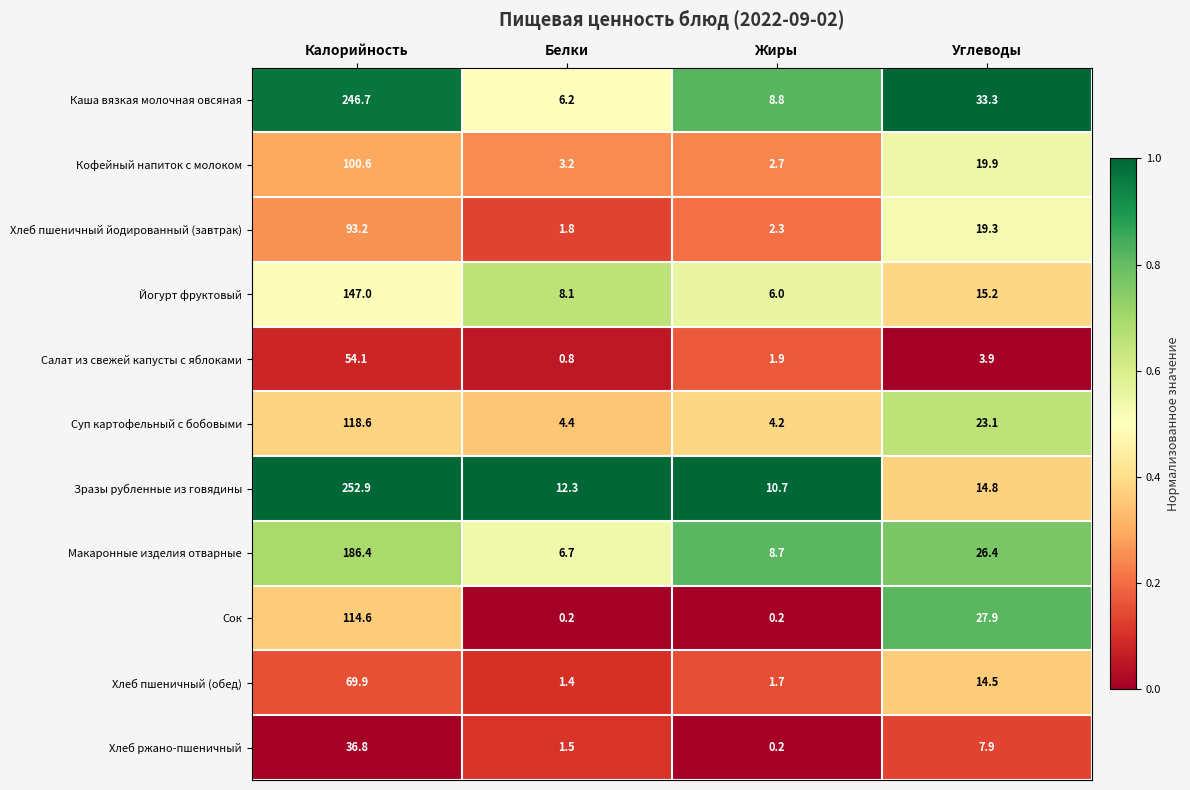

Which series has the widest spread of values?

Зразы рубленные из говядины